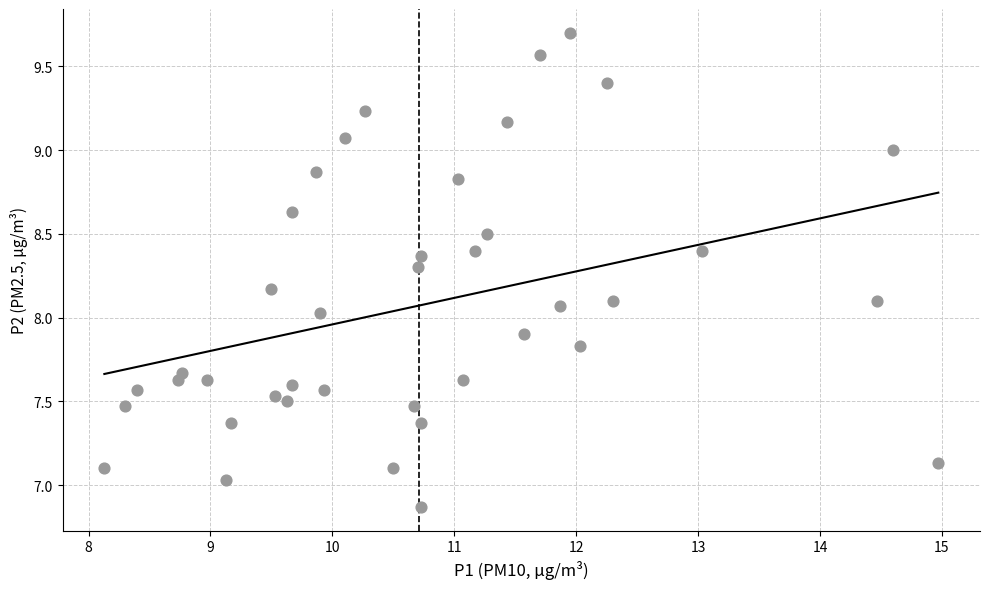

What is the range of X values (max minus min)?

6.8